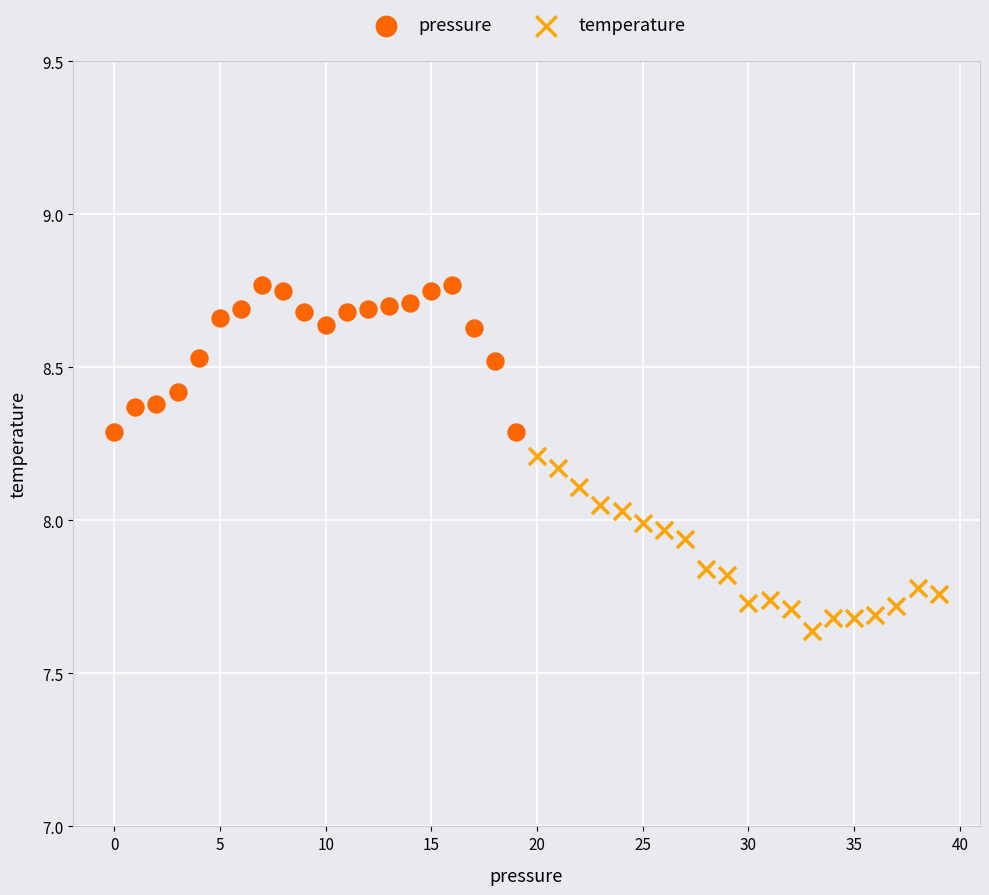

Which series reaches the minimum Y coordinate?

temperature